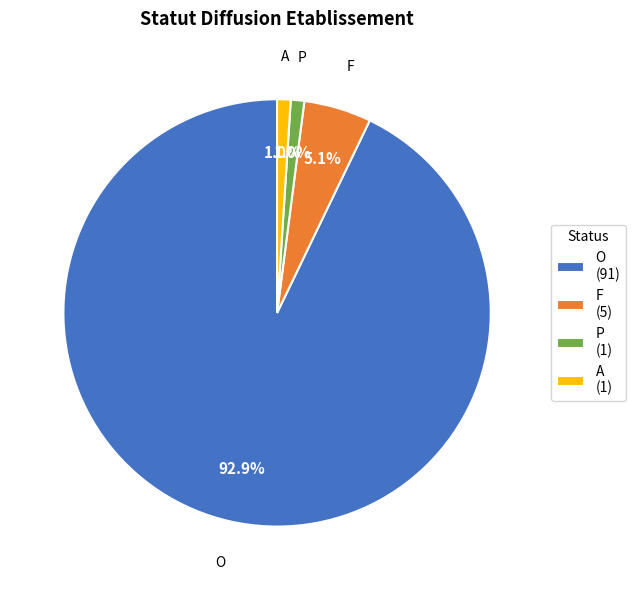

To the nearest percent, what portion does A represent?

1%